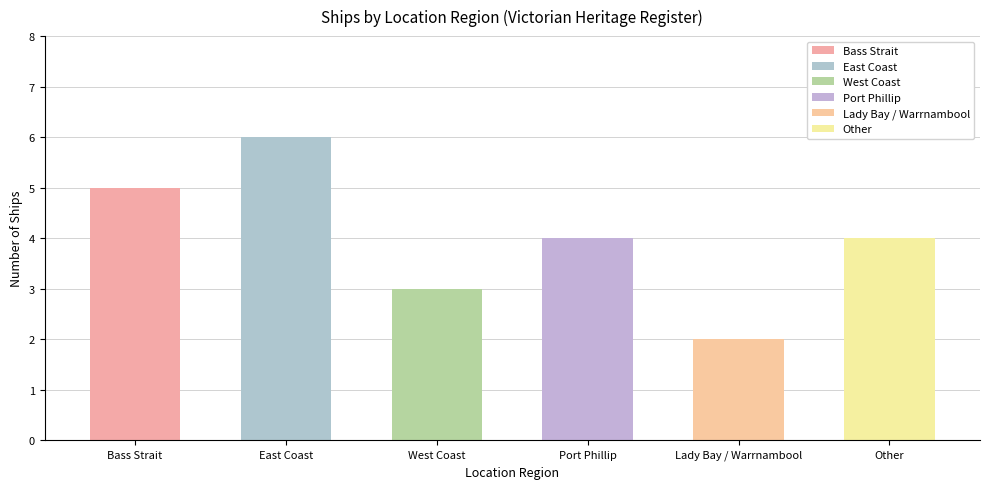

What is the ratio of the value at Port Phillip to the value at Lady Bay / Warrnambool?

2.0